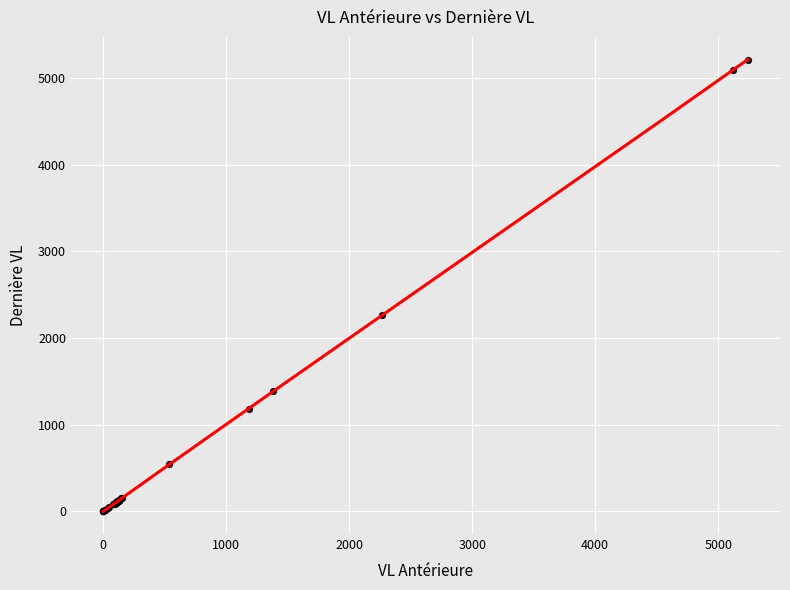

What Y value in the scatter plot is closest to 2607?

2263.2